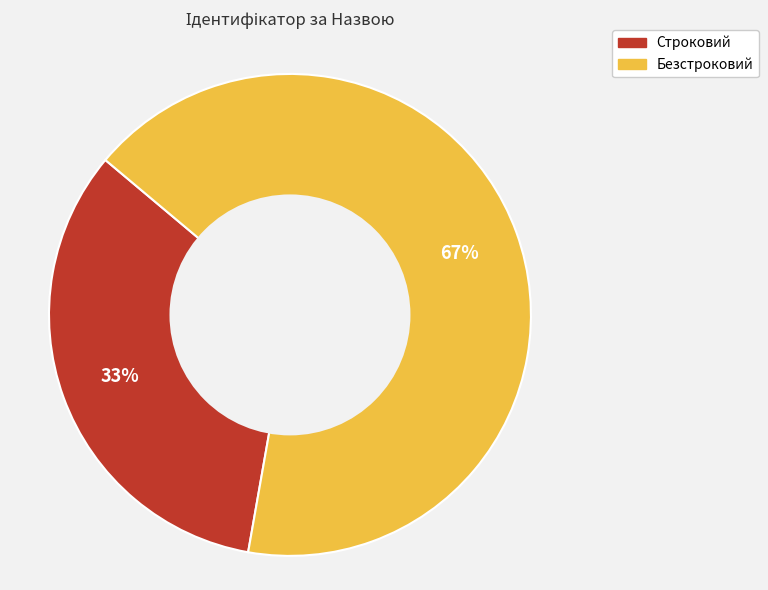

To the nearest percent, what is the average slice percentage?

50%